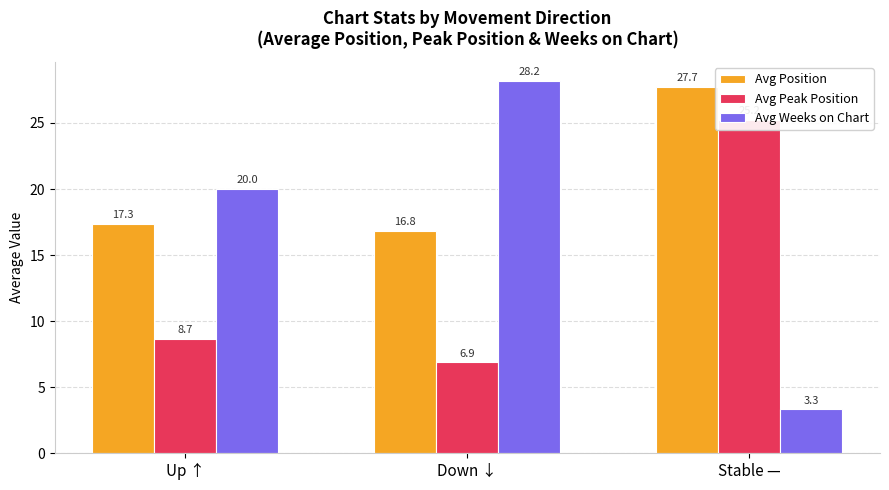

Reading right to left, extract all data points from this chart.

Avg Position: Stable —=27.7	Down ↓=16.8	Up ↑=17.3
Avg Peak Position: Stable —=25.2	Down ↓=6.9	Up ↑=8.7
Avg Weeks on Chart: Stable —=3.3	Down ↓=28.2	Up ↑=20.0